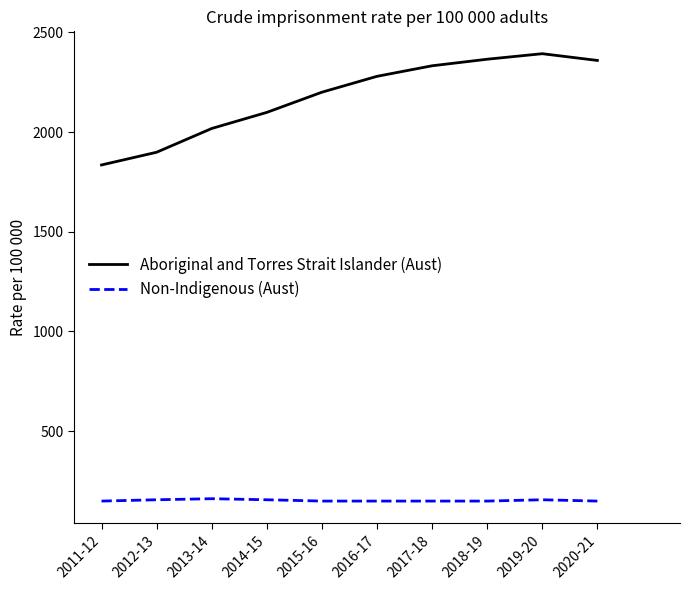

Rank the series by their average value, from lowest to highest.

Non-Indigenous (Aust), Aboriginal and Torres Strait Islander (Aust)